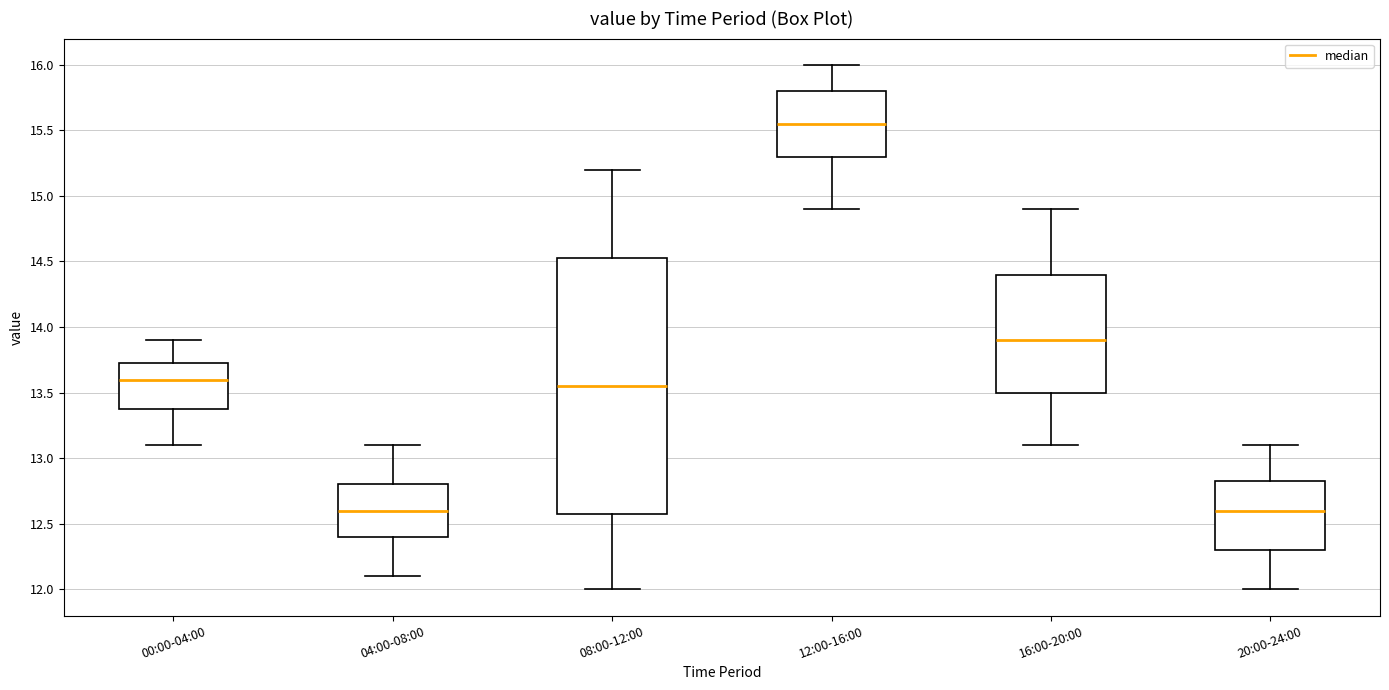

Where is the lower edge of the box for 00:00-04:00 on the y-axis? The values are not printed on the chart, so give them approximately, as read against the axis.

13.40